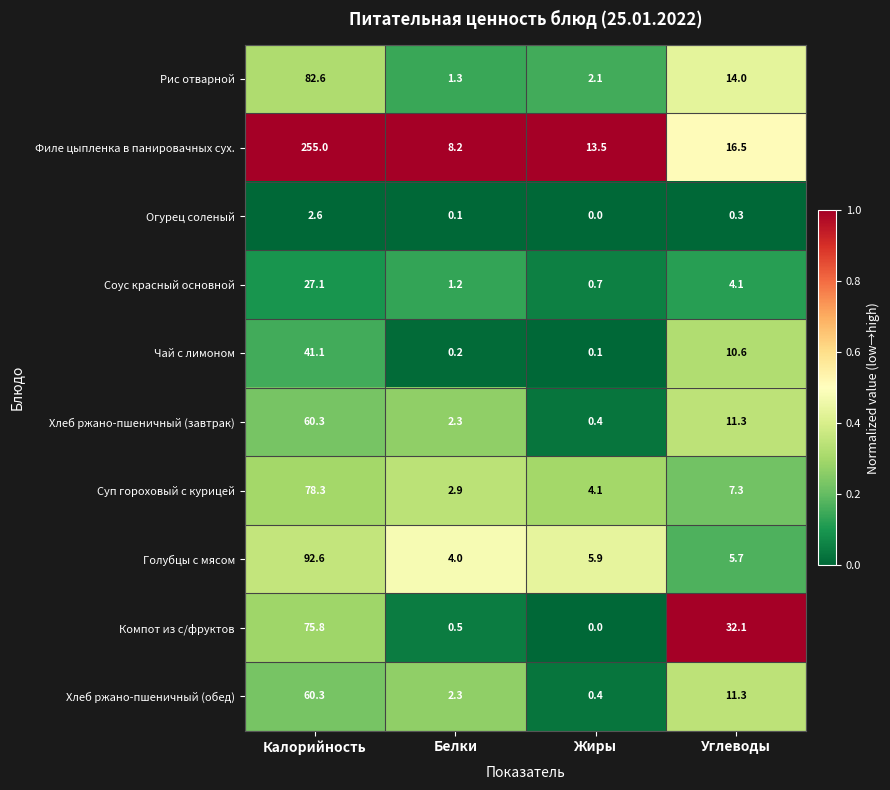

Between Калорийность and Белки, which series saw the biggest shift?

Филе цыпленка в панировачных сух.